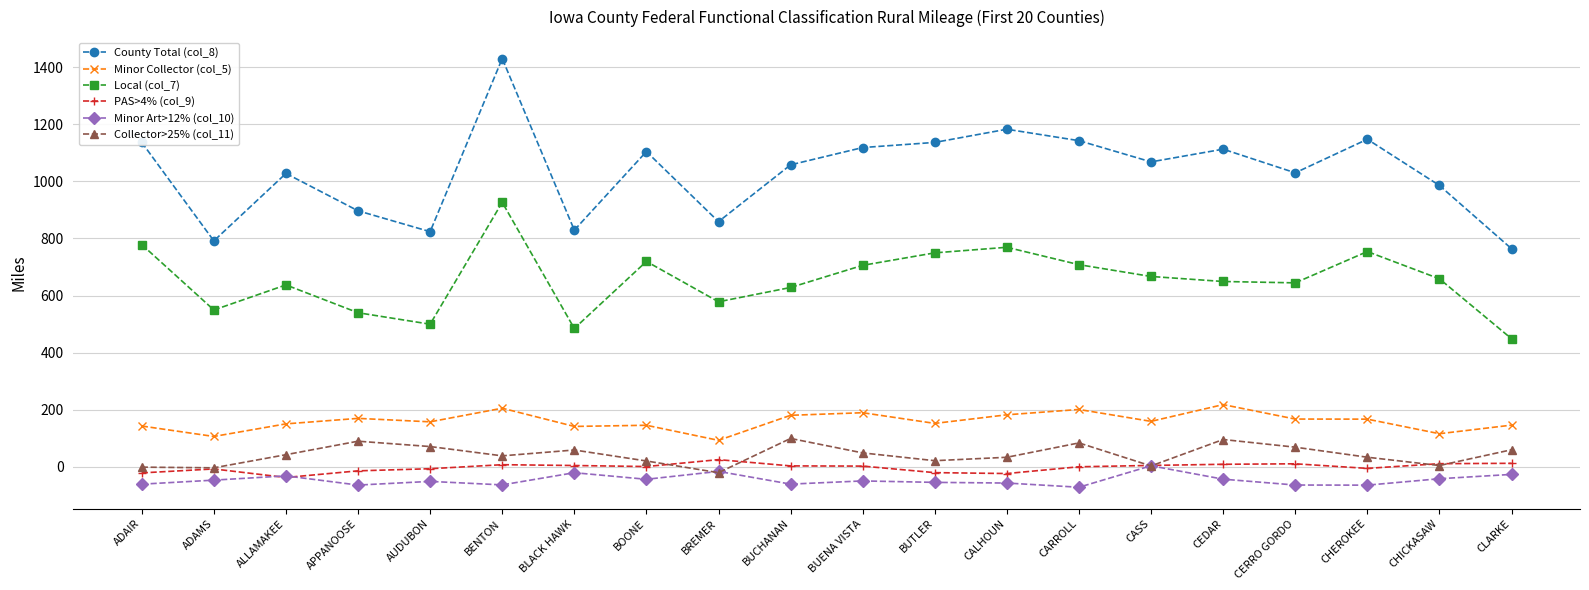

What is the label of the 3rd point from the left?

ALLAMAKEE